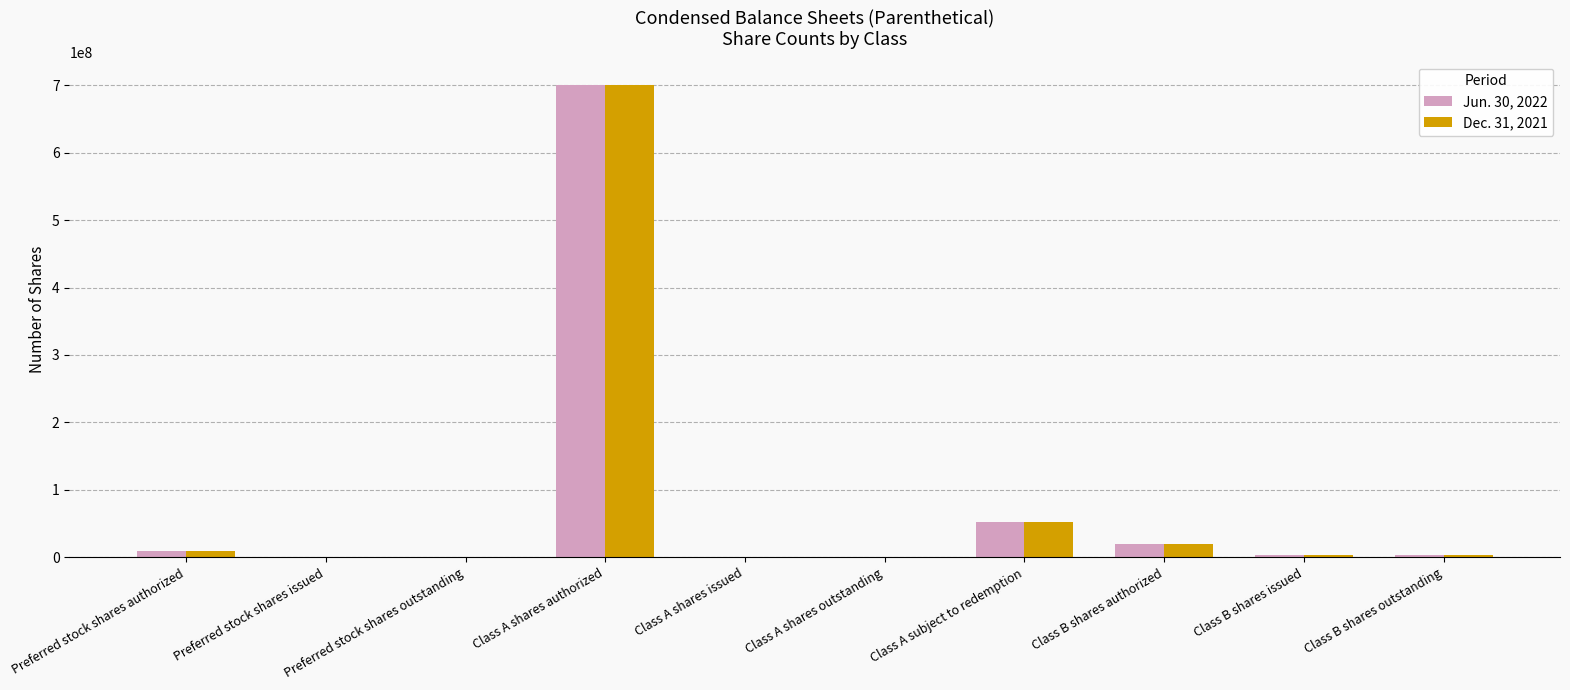

Are the bars horizontal?

No